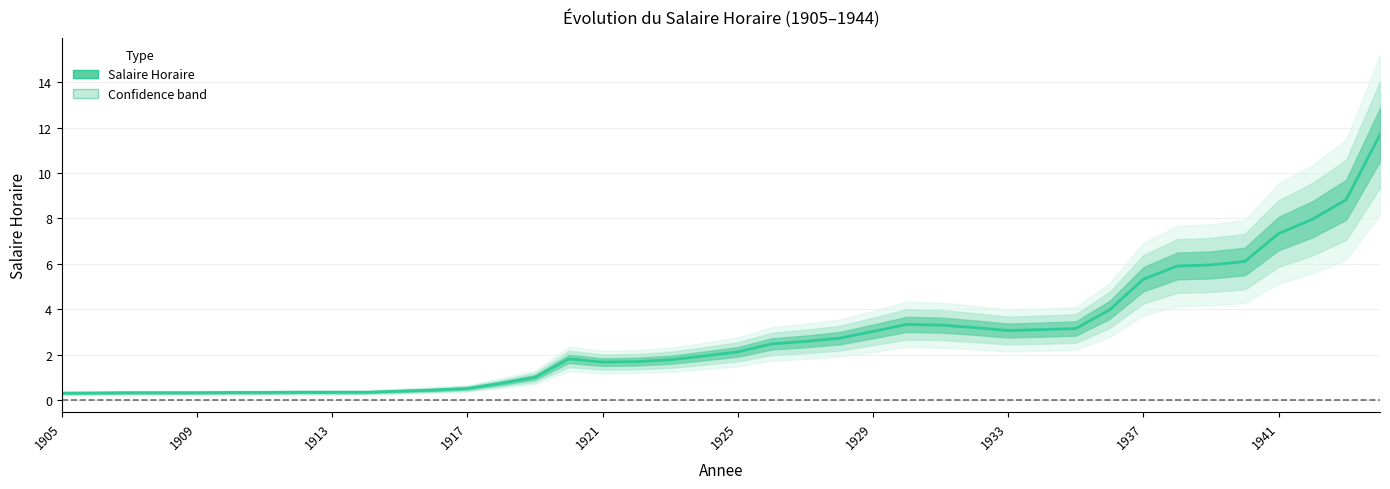

What is the value of the 13th point from the left?

0.5